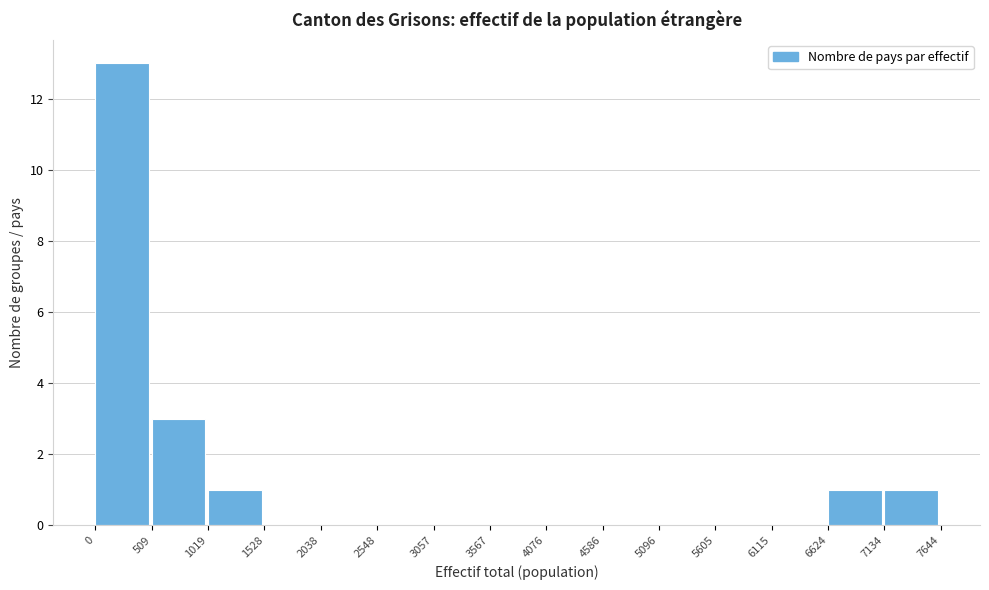

Reading left to right, transcribe this chart: for each bar, give the range it covers on the x-axis and its height. The values are not printed on the chart, so give them approximately, as read against the axis.

0 to 509: 13
509 to 1019: 3
1019 to 1528: 1
1528 to 2038: 0
2038 to 2548: 0
2548 to 3057: 0
3057 to 3567: 0
3567 to 4076: 0
4076 to 4586: 0
4586 to 5096: 0
5096 to 5605: 0
5605 to 6115: 0
6115 to 6624: 0
6624 to 7134: 1
7134 to 7644: 1